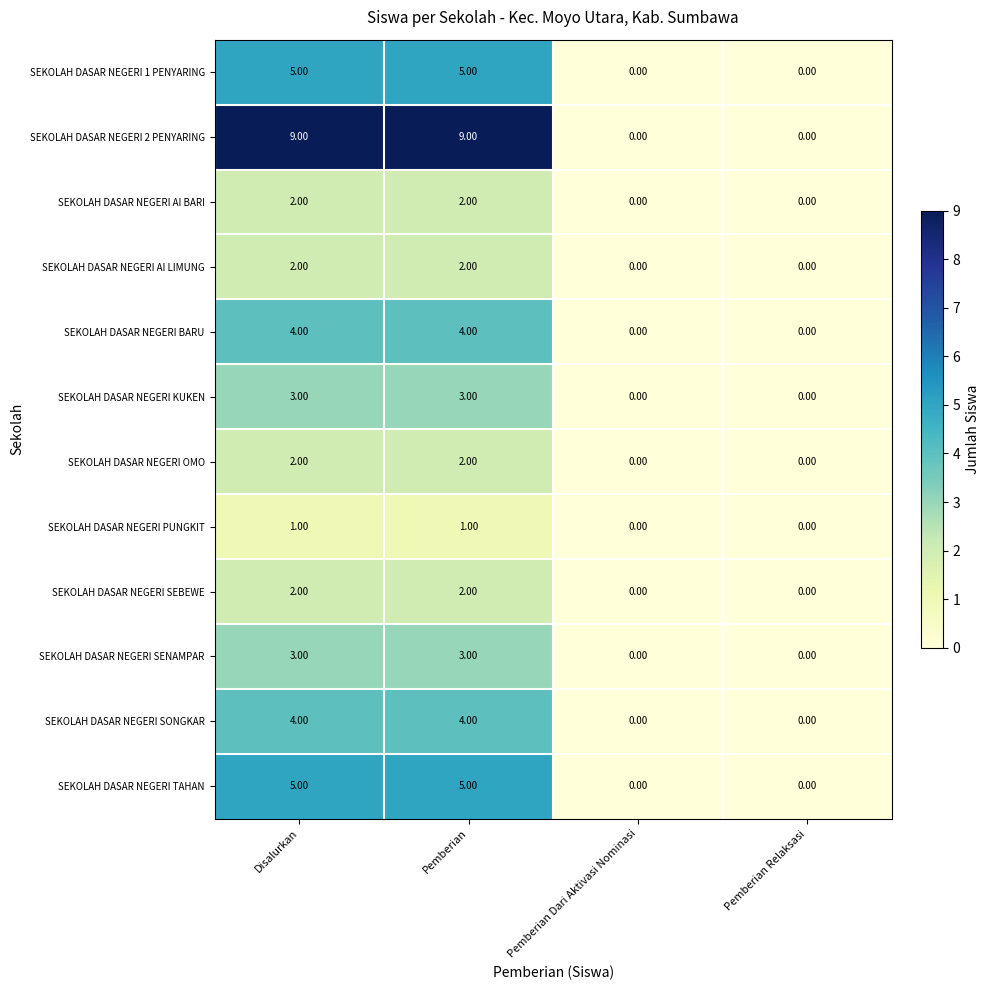

What is the spread (max minus min) of values at Disalurkan?

8